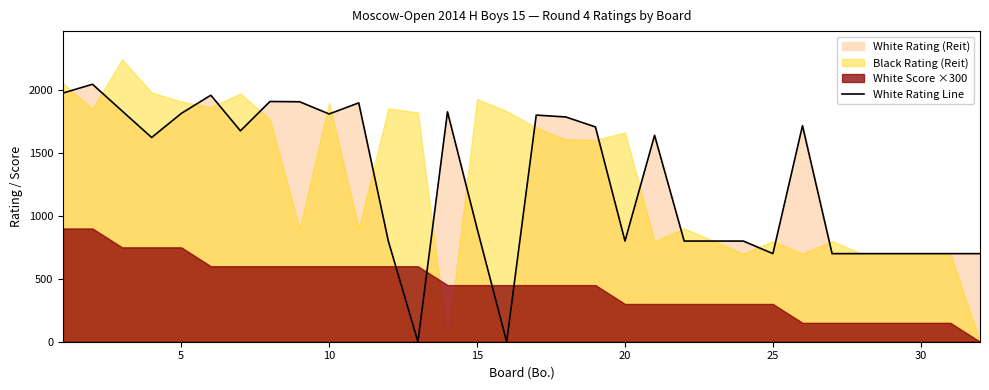

Count the number of categories in the chart.

32